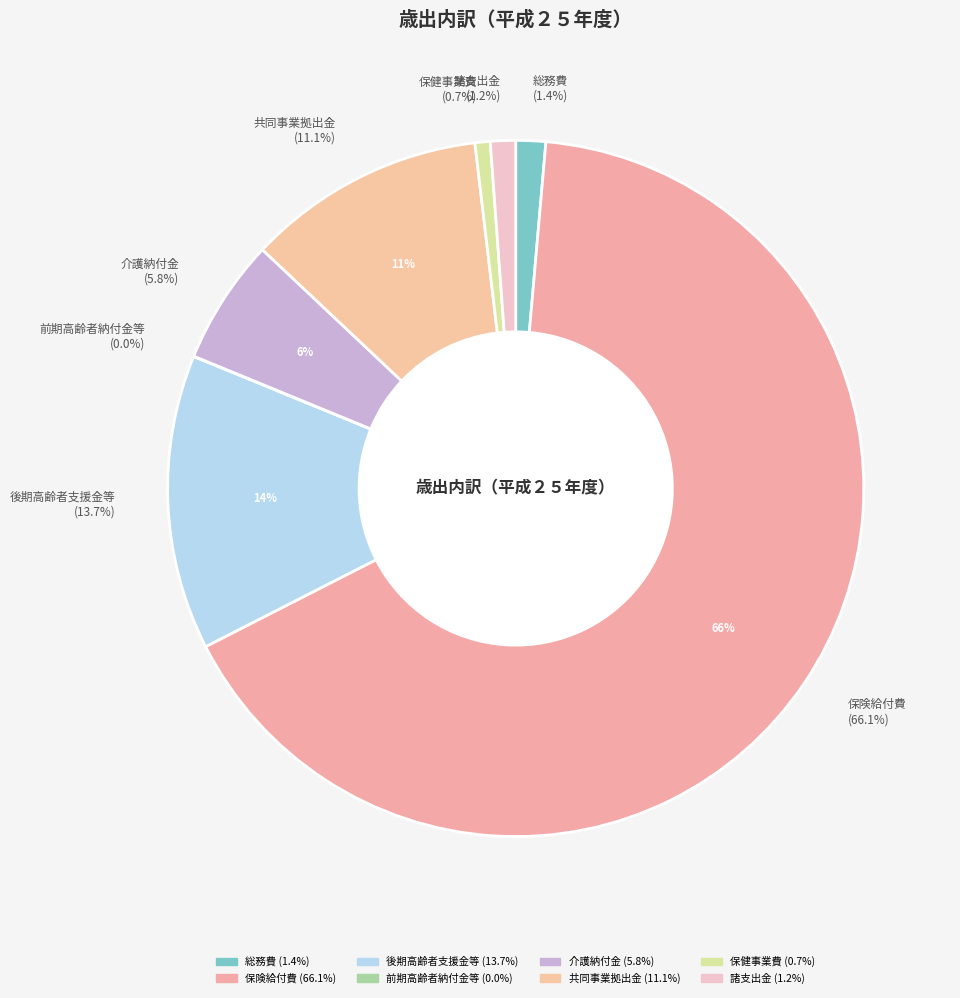

Which category has the smallest portion of the pie?

前期高齢者納付金等